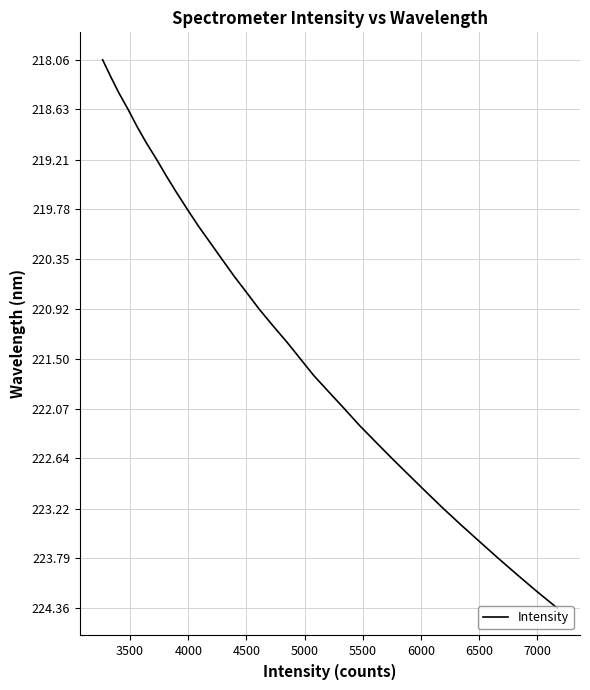

True or false: there are more than 0 points higher than both neighbors.

False